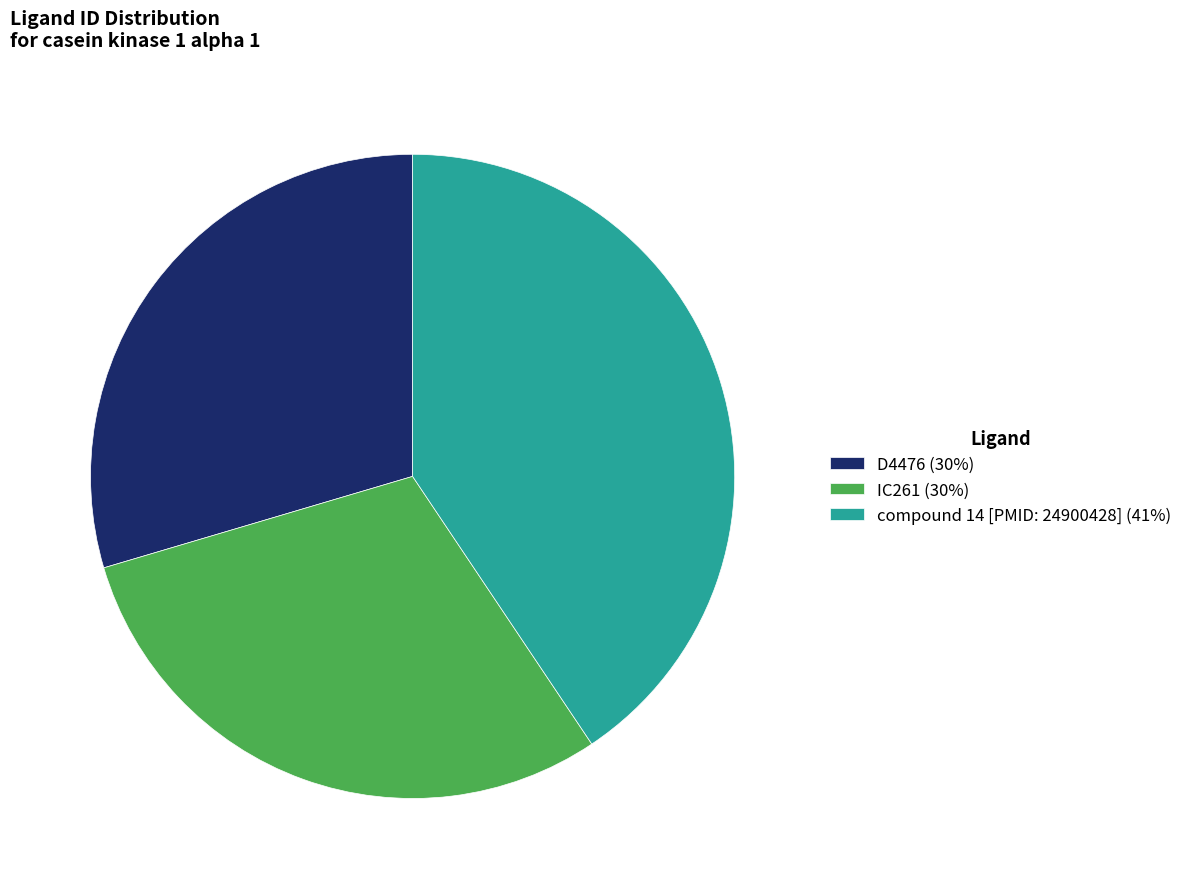

What is the largest slice in the pie chart?

compound 14 [PMID: 24900428]